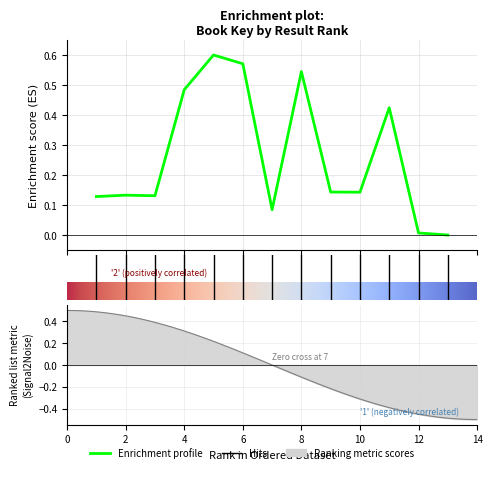

What is the value of the 11th point from the left?

0.4